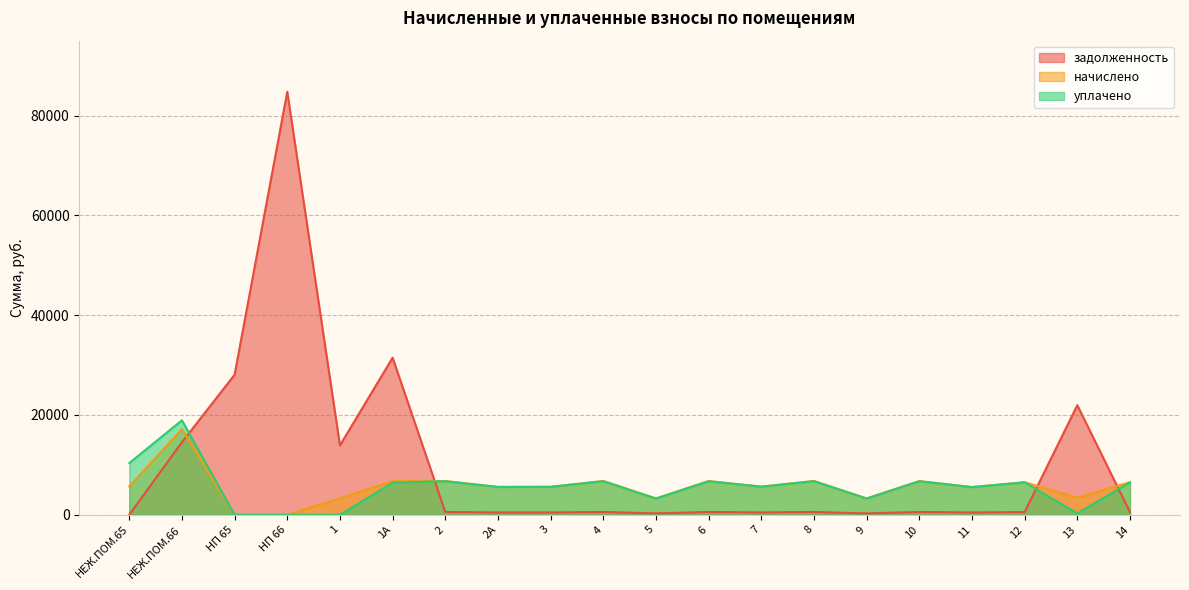

Reading right to left, extract all data points from this chart.

задолженность: 14=542.8	13=21958.2	12=543.8	11=463.1	10=562.8	9=272.4	8=563.7	7=470.7	6=562.8	5=272.4	4=563.7	3=467.9	2А=466.0	2=562.8	1А=31476.9	1=13898.3	НП 66=84764.2	НП 65=28067.3	НЕЖ.ПОМ.66=14539.2	НЕЖ.ПОМ.65=0.0
начислено: 14=6514.0	13=3416.4	12=6525.4	11=5557.3	10=6753.1	9=3268.3	8=6764.5	7=5648.4	6=6753.1	5=3268.3	4=6764.5	3=5614.3	2А=5591.5	2=6753.1	1А=6741.7	1=3279.7	НП 66=0.0	НП 65=0.0	НЕЖ.ПОМ.66=17161.7	НЕЖ.ПОМ.65=5682.6
уплачено: 14=6482.5	13=284.7	12=6493.8	11=5530.5	10=6720.5	9=3252.5	8=6731.9	7=5621.1	6=6720.5	5=3252.5	4=6731.9	3=5587.2	2А=5564.5	2=6720.5	1А=6434.0	1=0.0	НП 66=0.0	НП 65=0.0	НЕЖ.ПОМ.66=18930.1	НЕЖ.ПОМ.65=10356.7